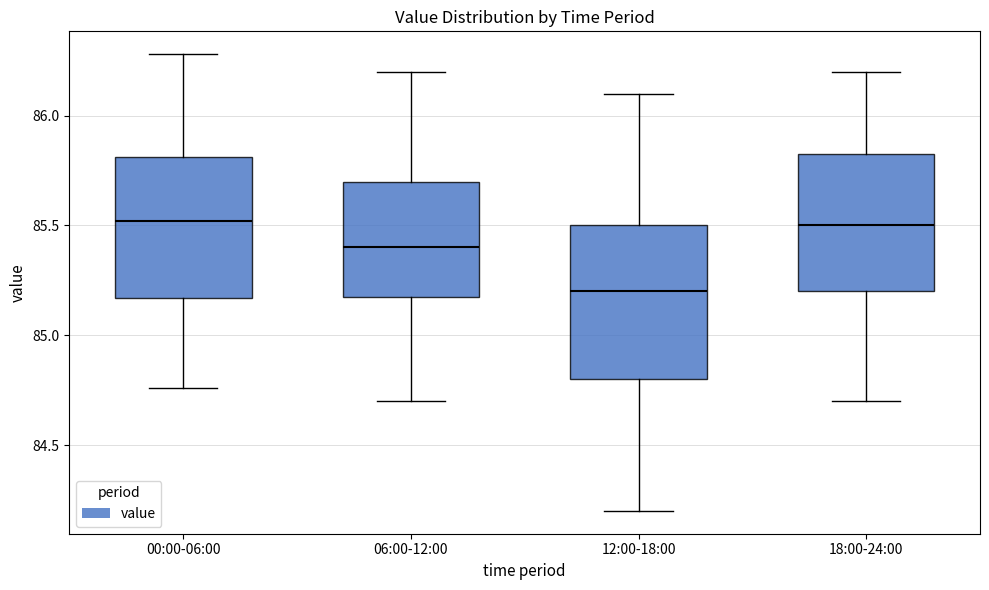

Where does the lower whisker of the box for 12:00-18:00 end on the y-axis? The values are not printed on the chart, so give them approximately, as read against the axis.

84.20